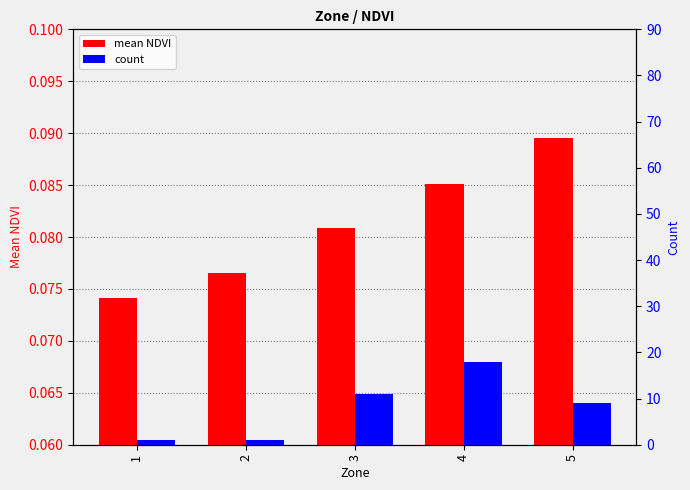

List the series in order of their peak value, highest first.

count, mean NDVI